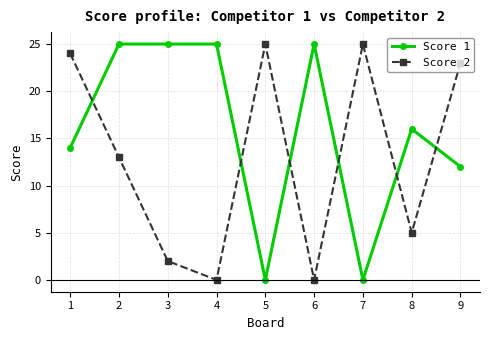

What is the highest value of the Score 1 series?

25